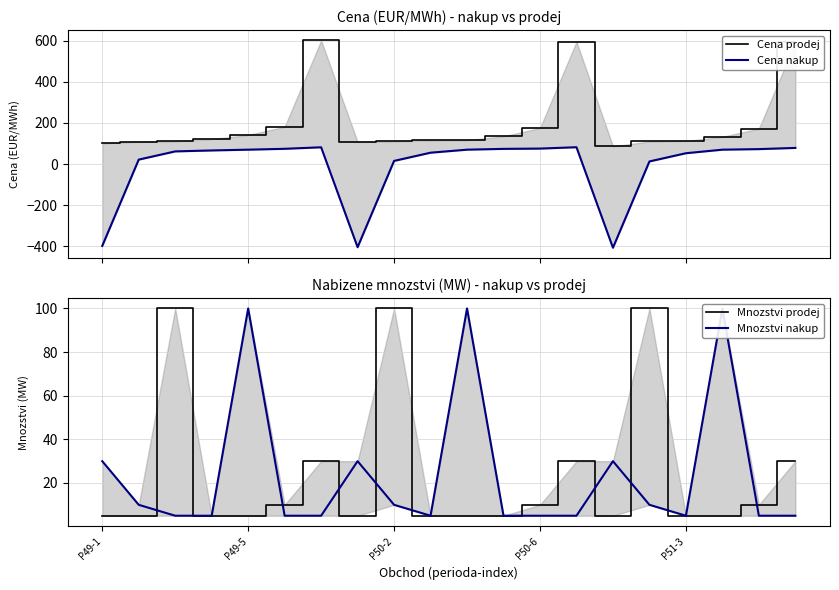

What is the difference between the Mnozstvi prodej values at 12 and 19?

20.0